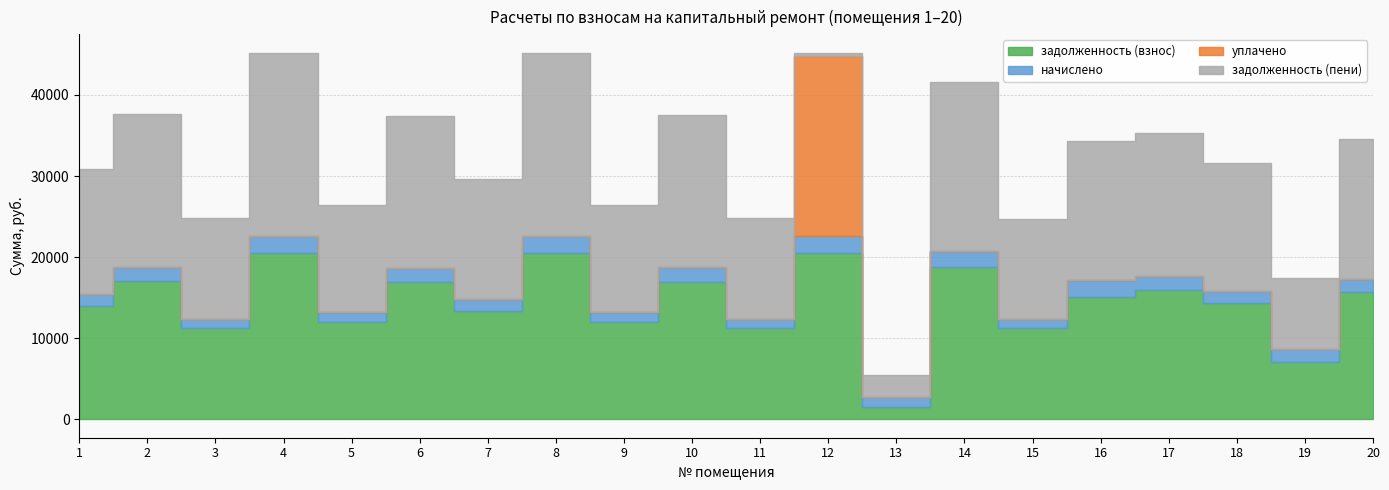

Which series changed the most between 7 and 13?

задолженность (пени)